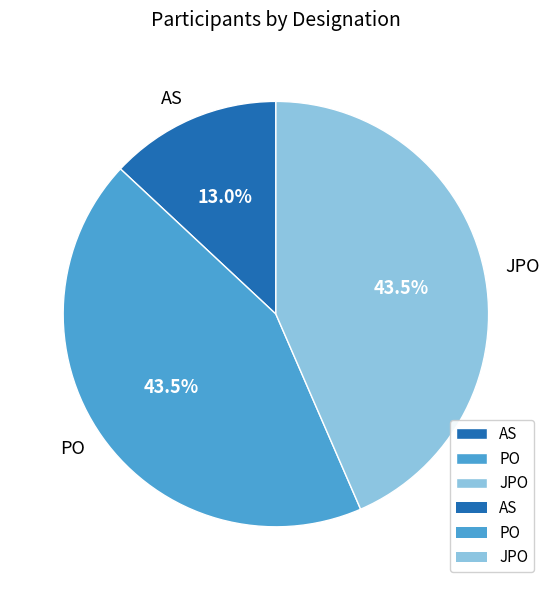

Which slice is the smallest?

AS